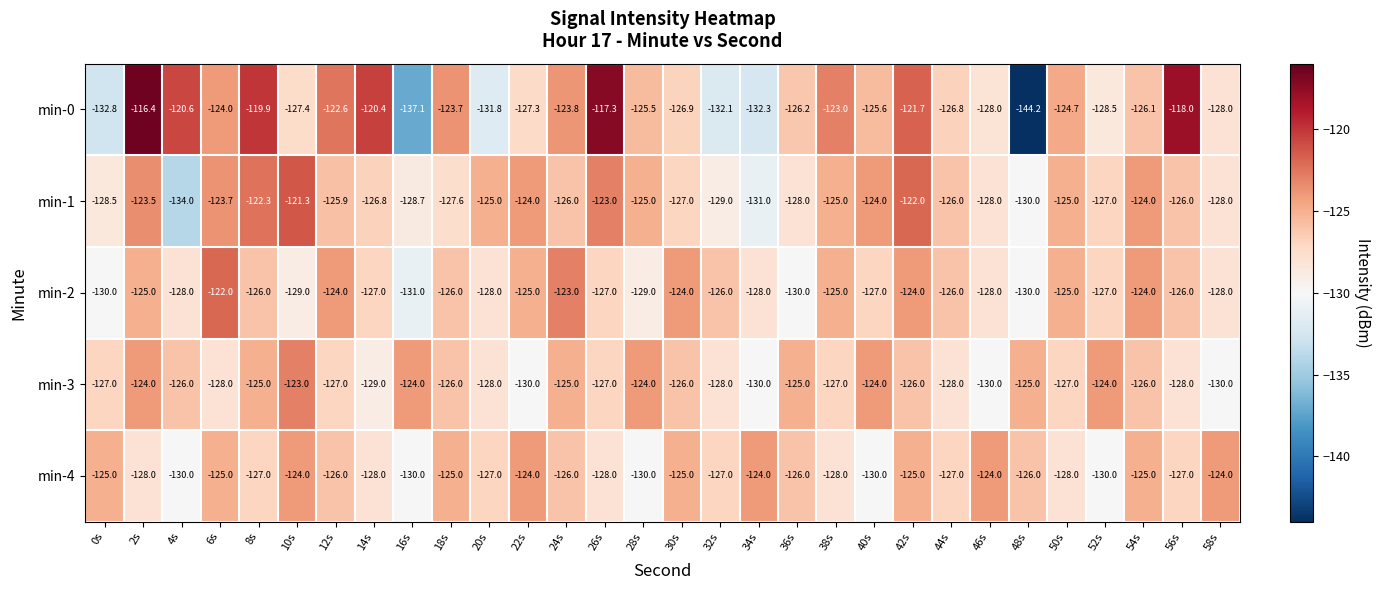

Between 24s and 56s, which series saw the biggest shift?

min-0